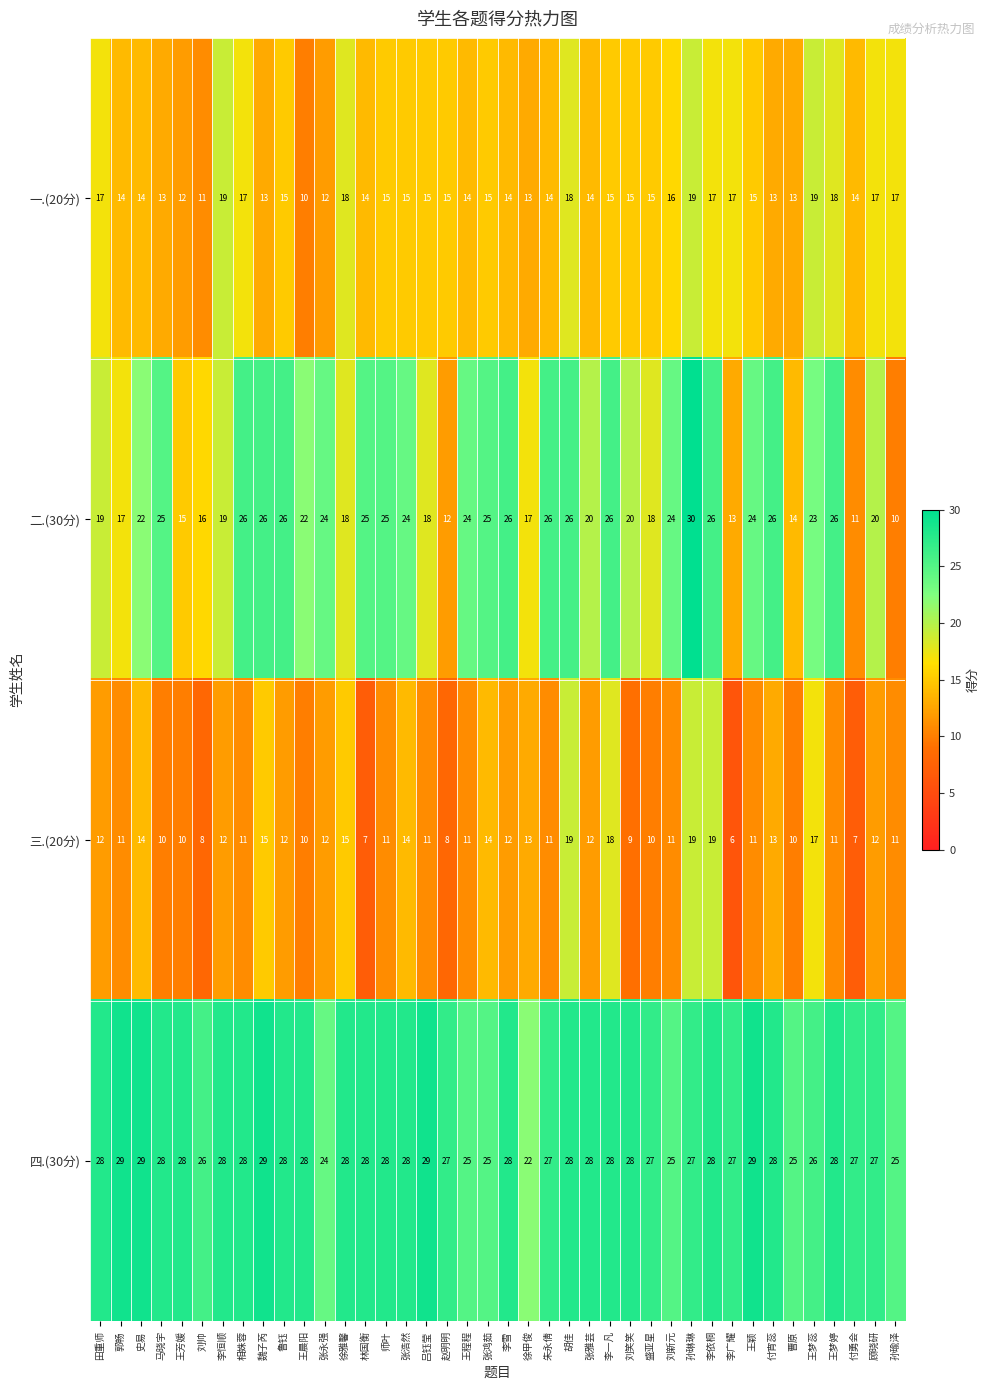

What is the total value across all series at 刘新元?

76